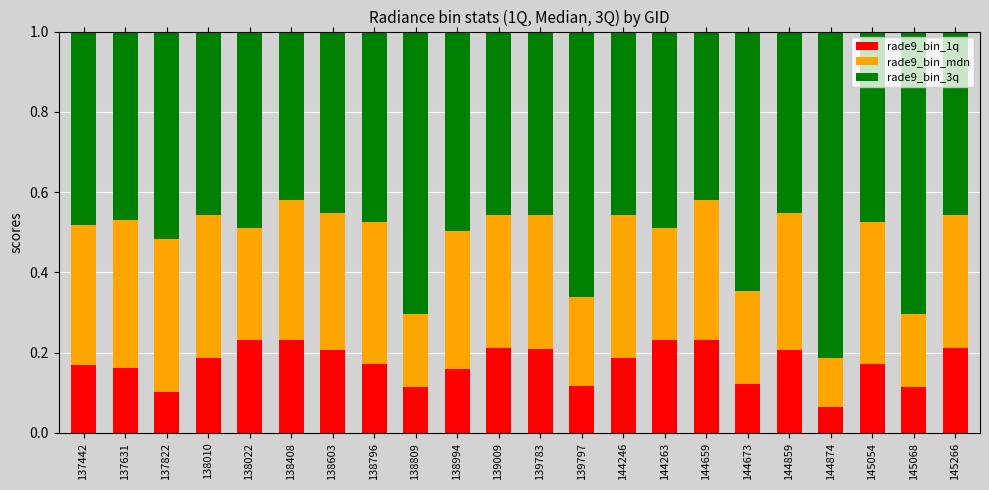

What is the total value across all series at 144246?

1.0